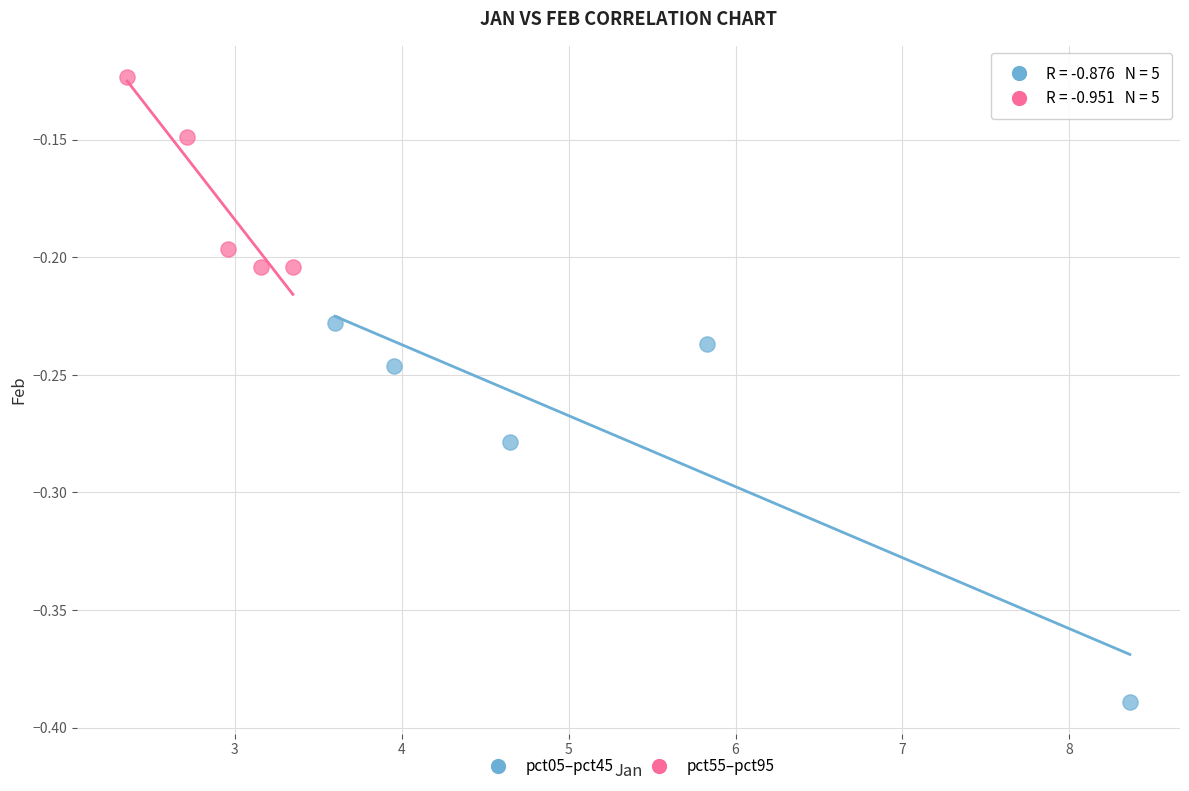

Which series contains the lowest Y value?

pct05–pct45